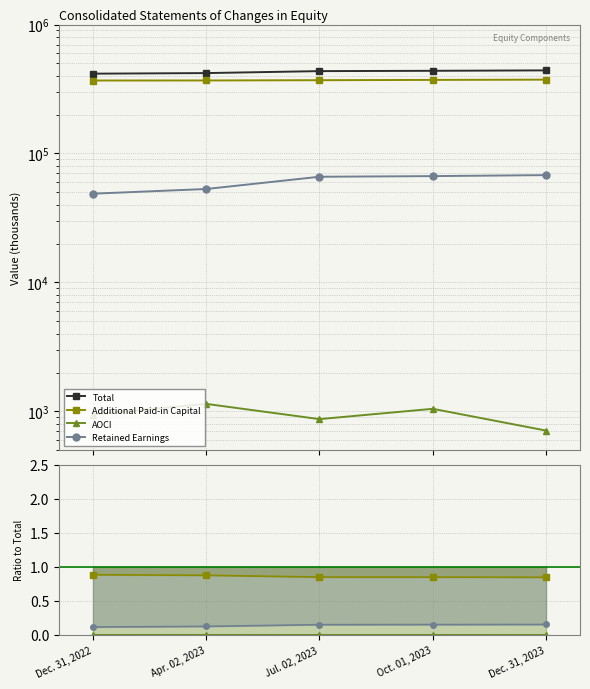

Between Dec. 31, 2022 and Dec. 31, 2023, which series saw the biggest shift?

Total